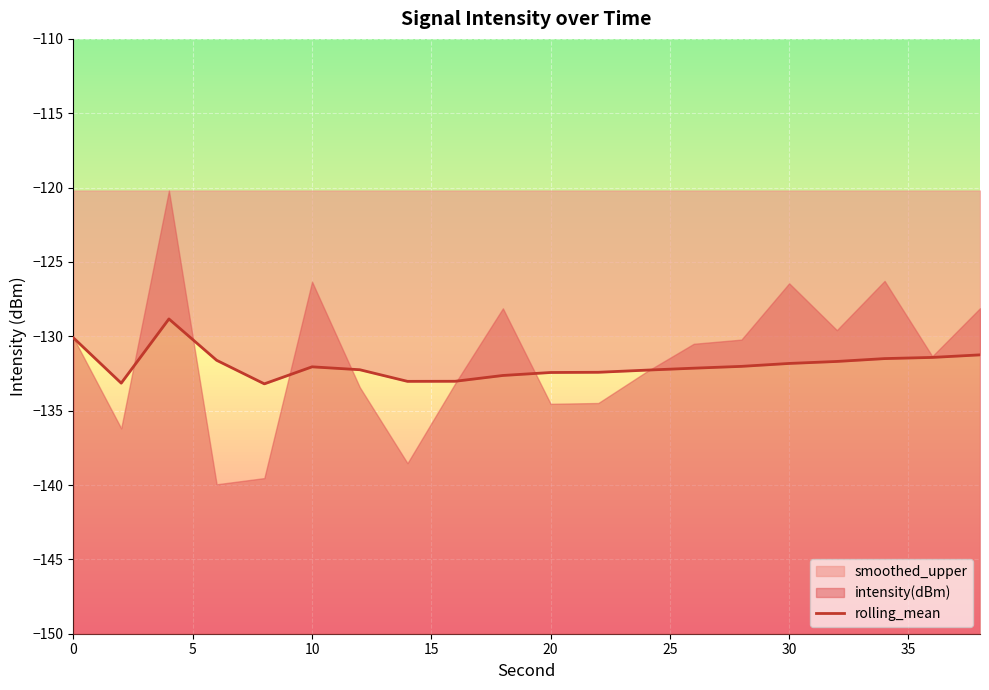

How many data points are less than -132?

12